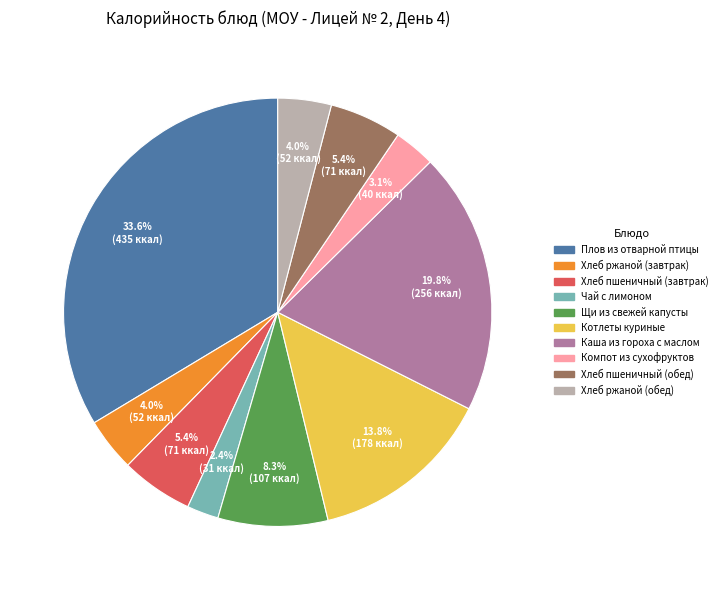

To the nearest percent, what is the combined percentage of Хлеб ржаной (обед) and Щи из свежей капусты?

12%